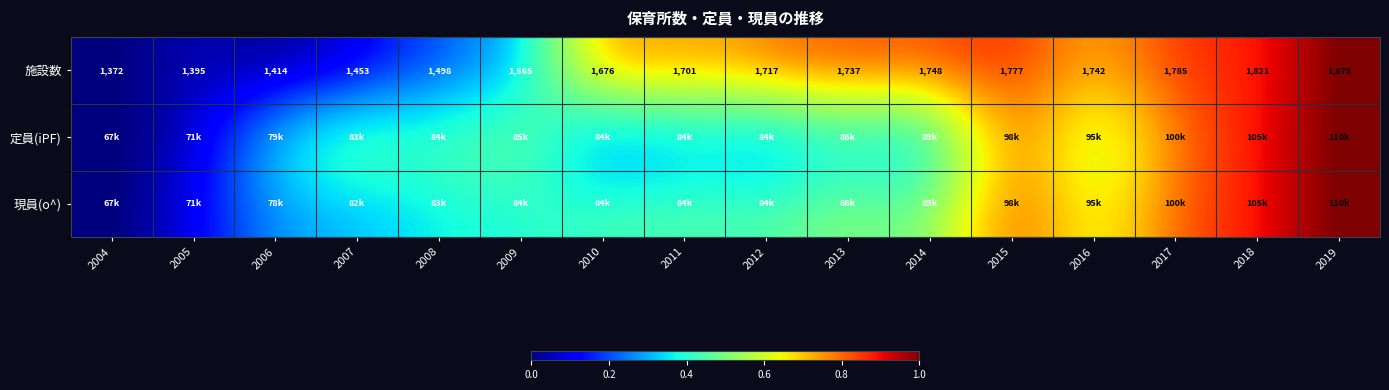

Where is 施設数 nearest to the value 0?

2004